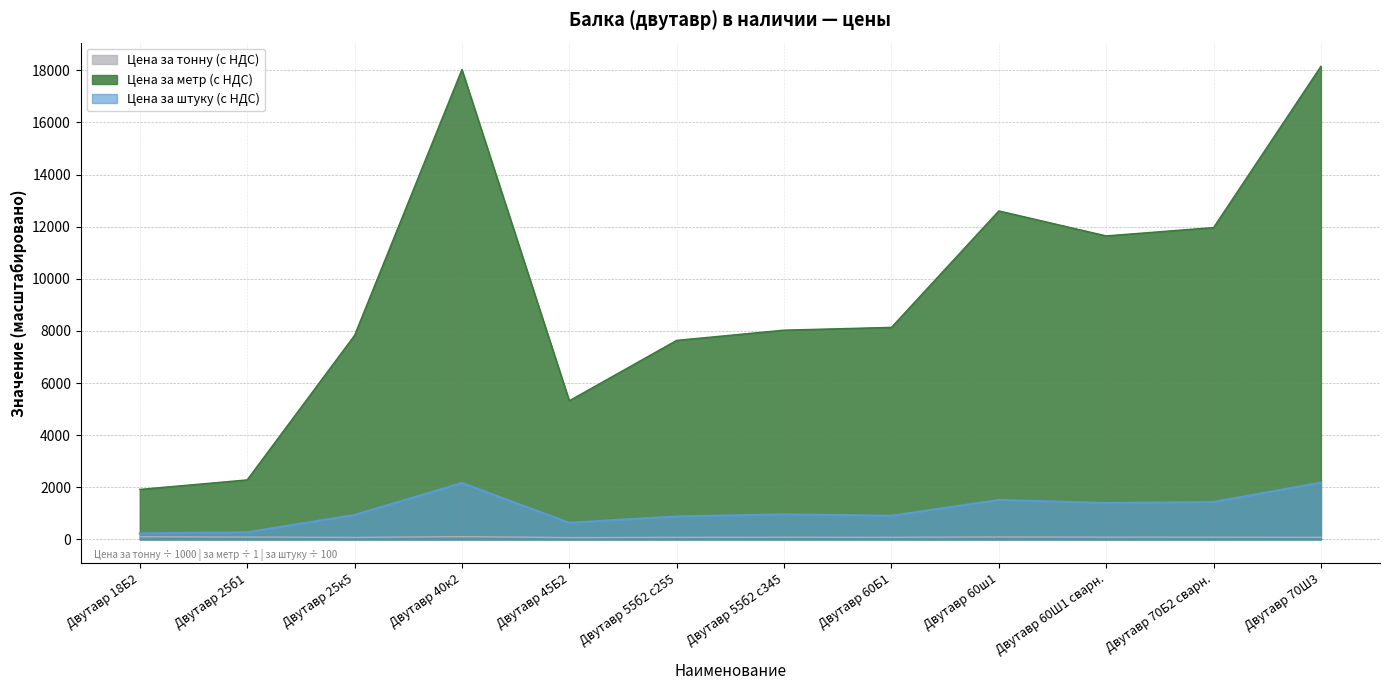

Which label corresponds to the largest value in the chart?

Двутавр 70Ш3